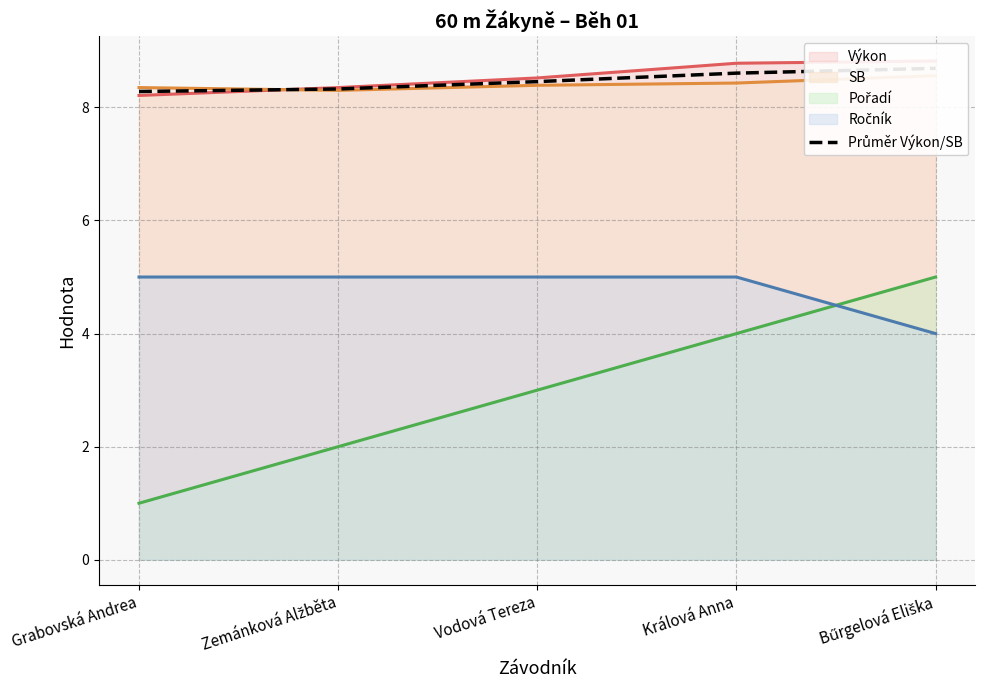

Where is Ročník (line) nearest to the value 4?

Bűrgelová Eliška